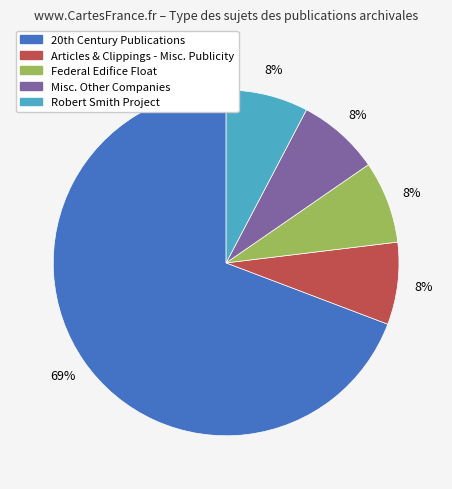

What percentage is the Federal Edifice Float slice, to the nearest percent?

8%